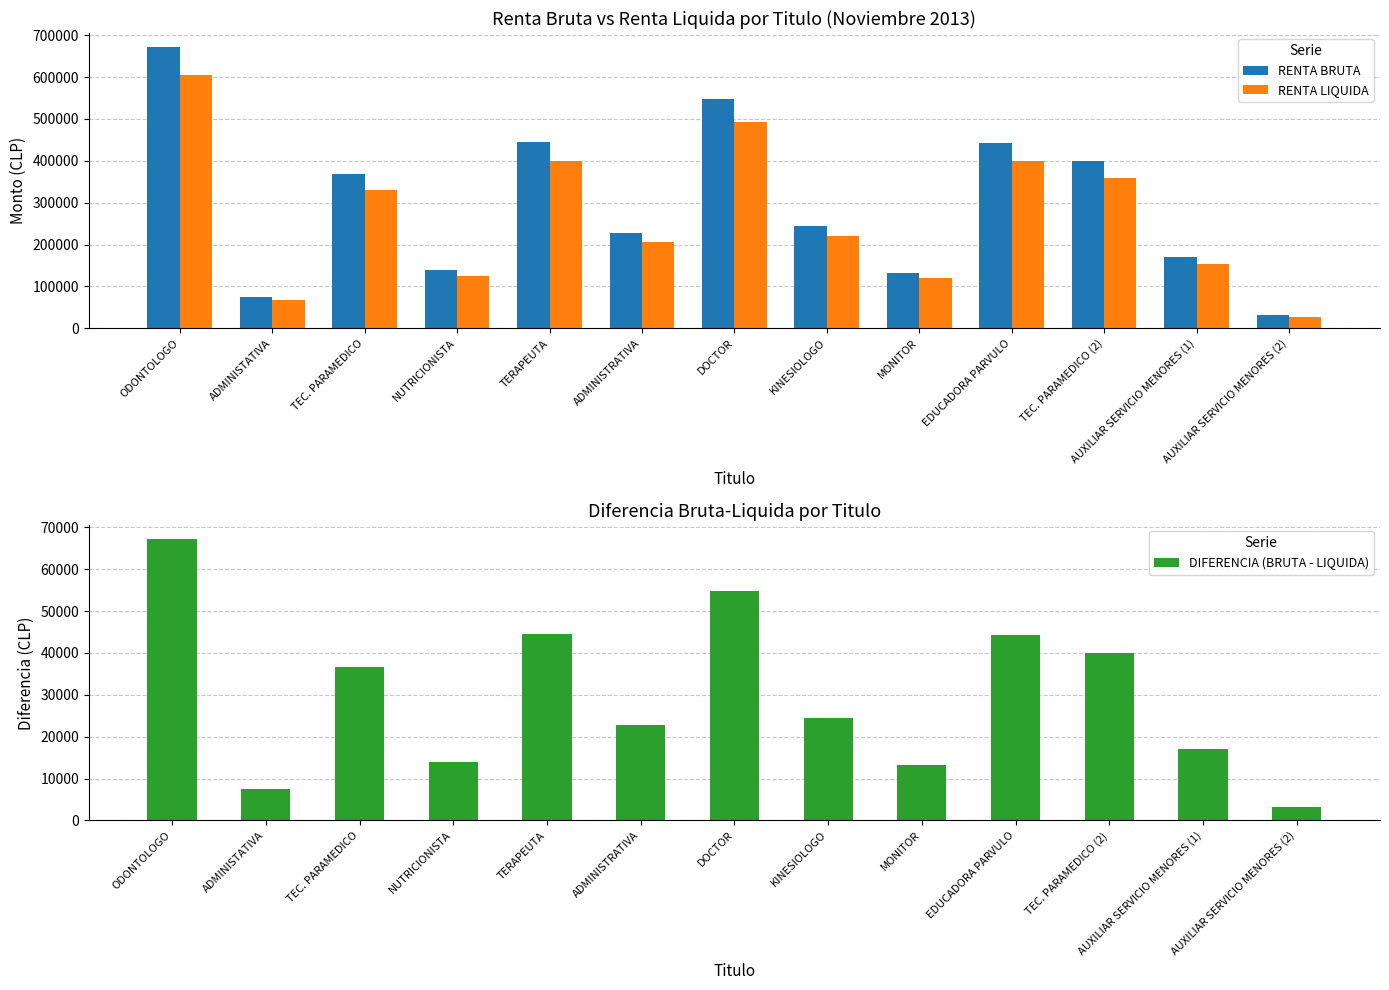

At AUXILIAR SERVICIO MENORES (1), list the series in order from smallest to largest.

DIFERENCIA (BRUTA - LIQUIDA), RENTA LIQUIDA, RENTA BRUTA